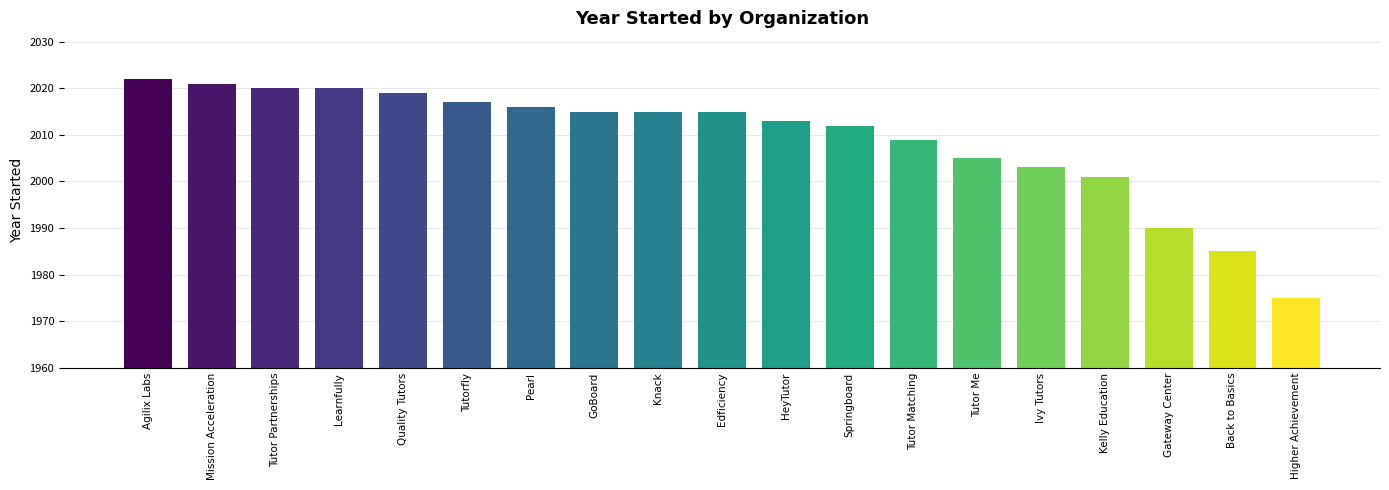

The value at Ivy Tutors is 2745. True or false?

False